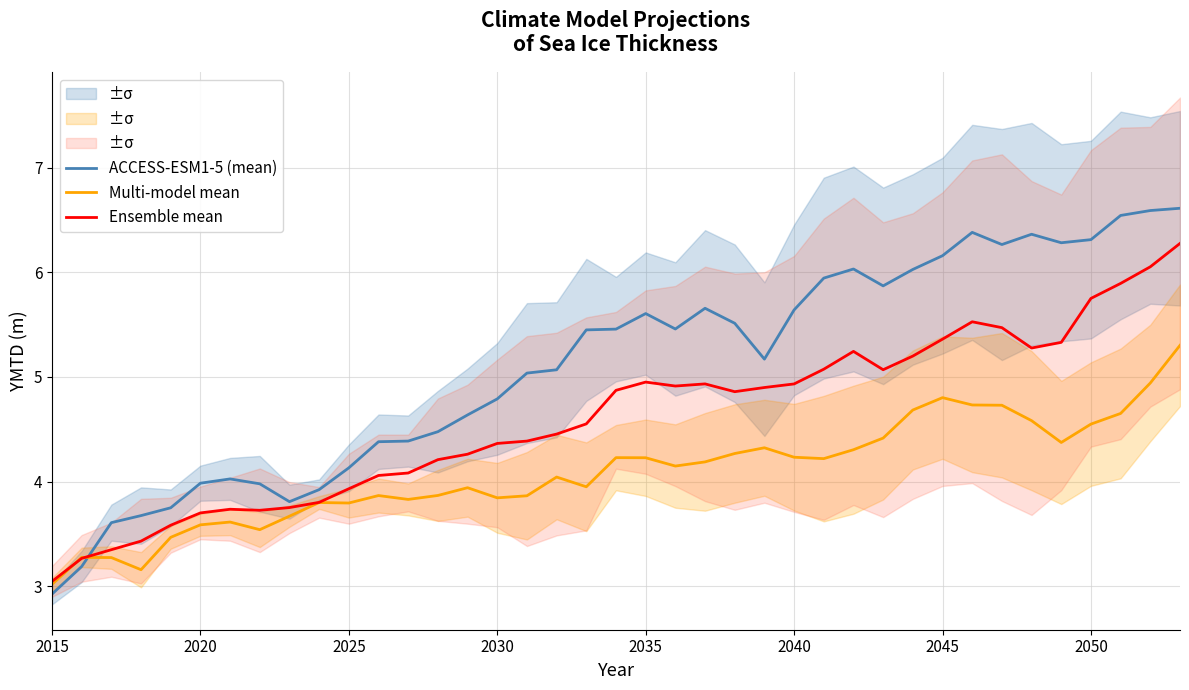

How many times do Multi-model mean and ACCESS-ESM1-5 (mean) cross each other?

1